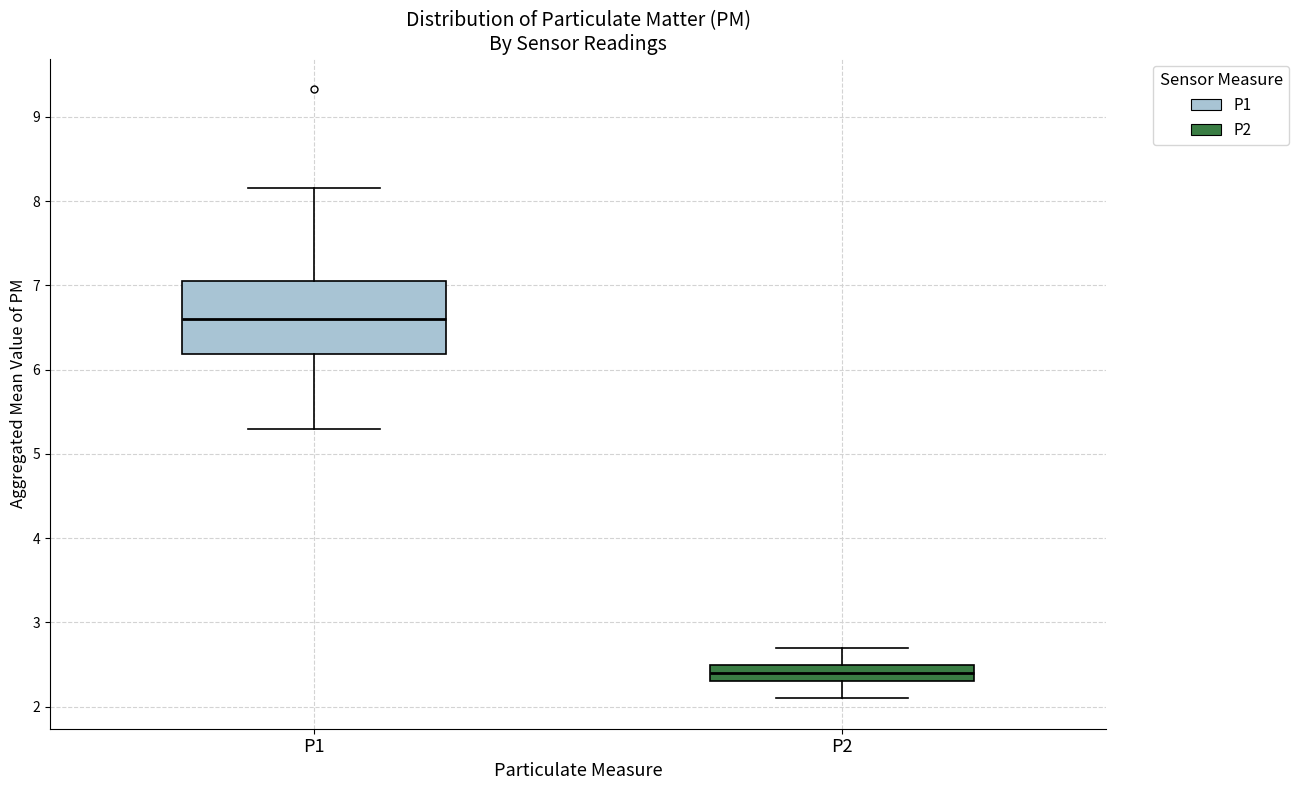

Reading left to right, transcribe this box plot: for each box, give where its median line is, the range the box spans, and where its two whiskers end, as read against the y-axis. The values are not printed on the chart, so give them approximately, as read against the axis.

P1: median 6.6, box 6.2 to 7.0, whiskers 5.3 to 8.2
P2: median 2.4, box 2.3 to 2.5, whiskers 2.1 to 2.7